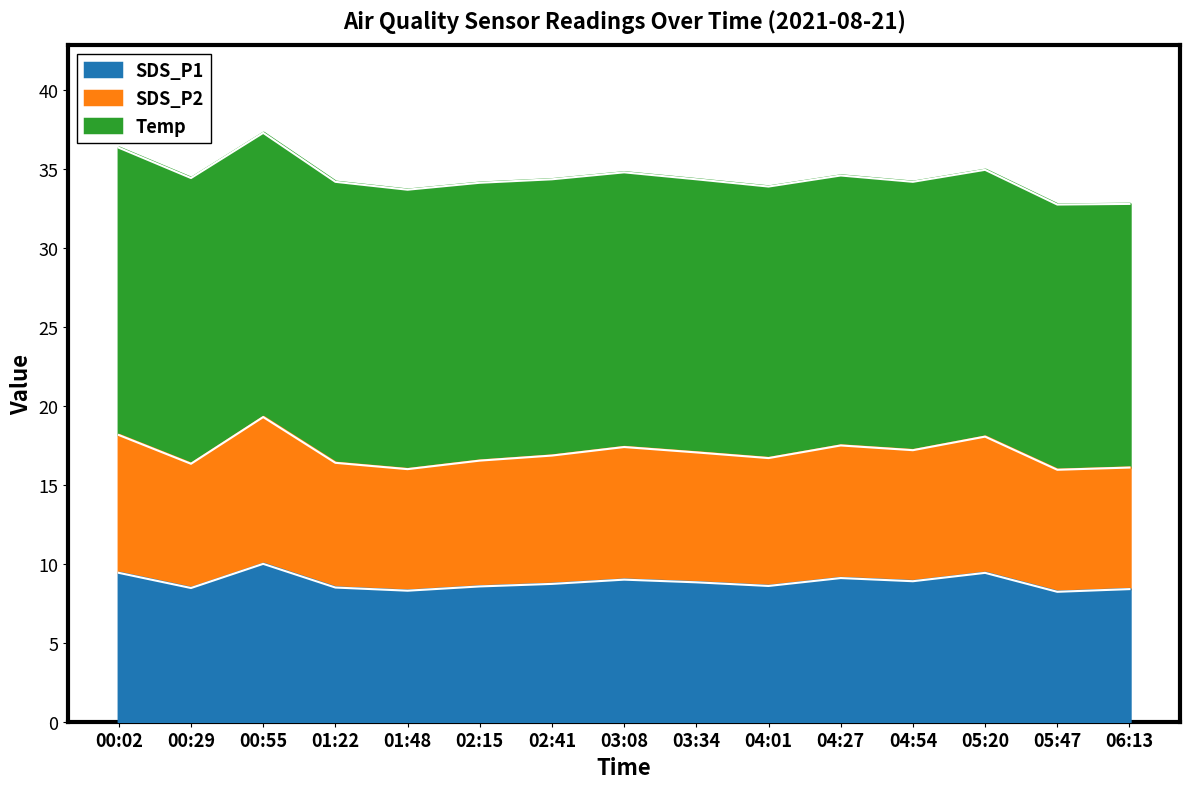

True or false: SDS_P1 has a value of 4.0 at 01:22.

False